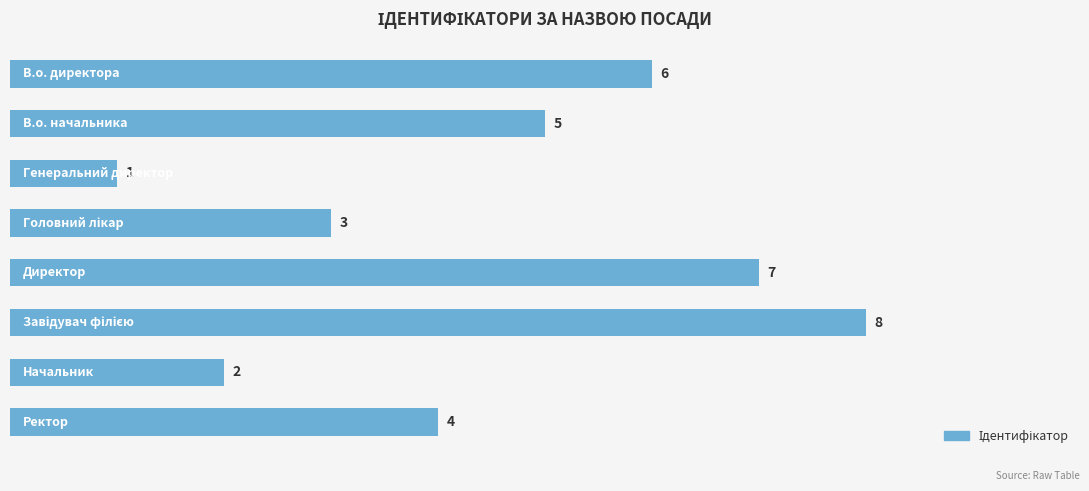

Count the values in the range 3 to 7.

5